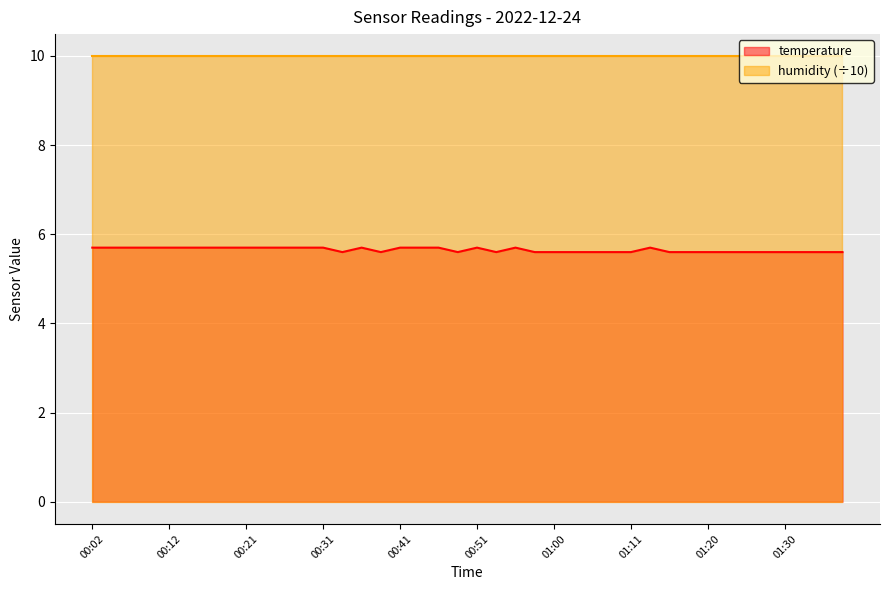

At which category does the data reach its first local valley?

00:33